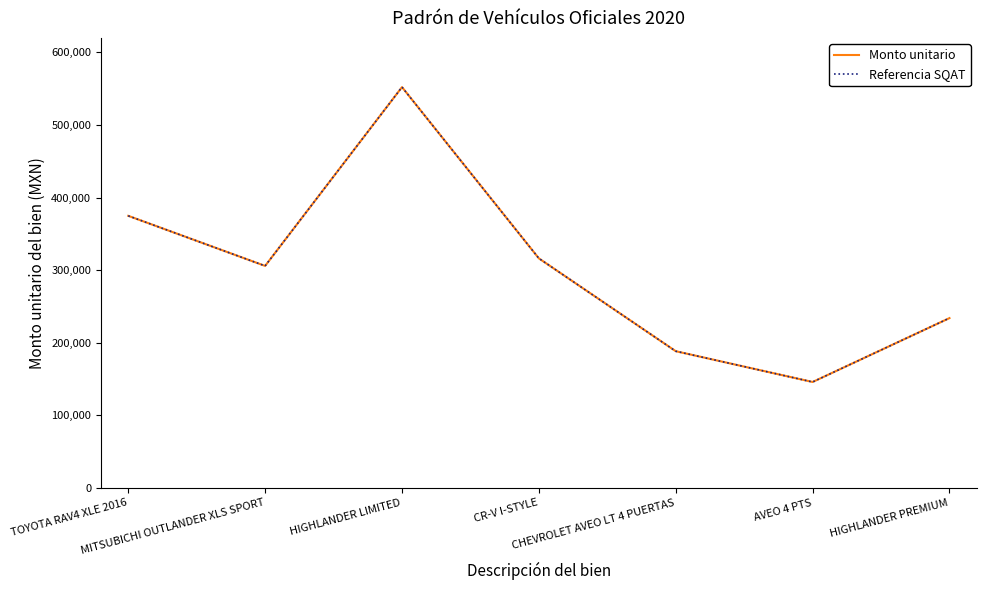

Does the chart display data point markers on the line(s)?

No